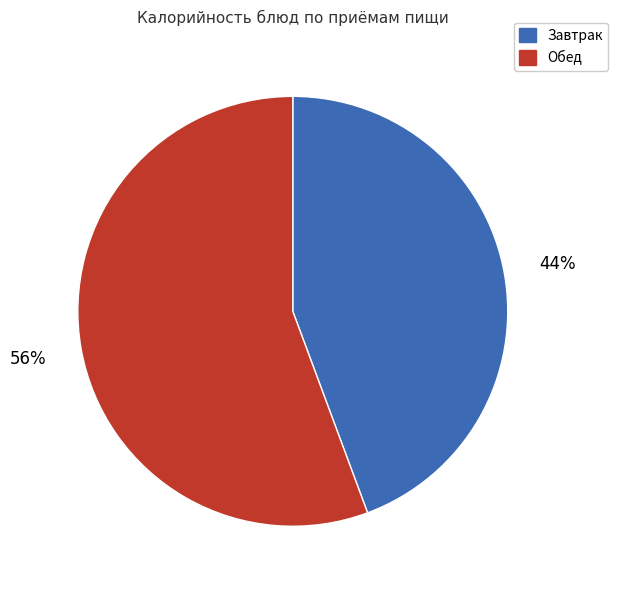

Does any single category account for the majority?

Yes